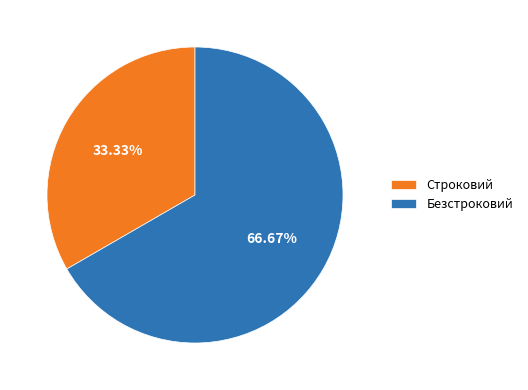

Which category has the smallest portion of the pie?

Строковий